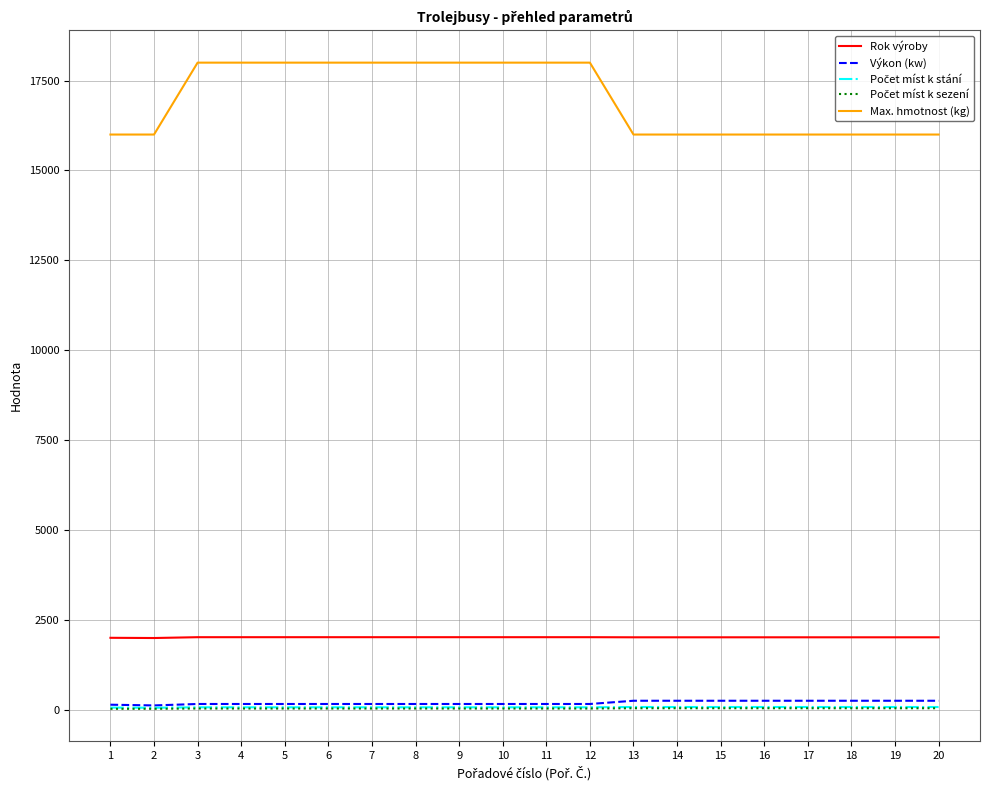

What is the lowest value of the Max. hmotnost (kg) series?

16000